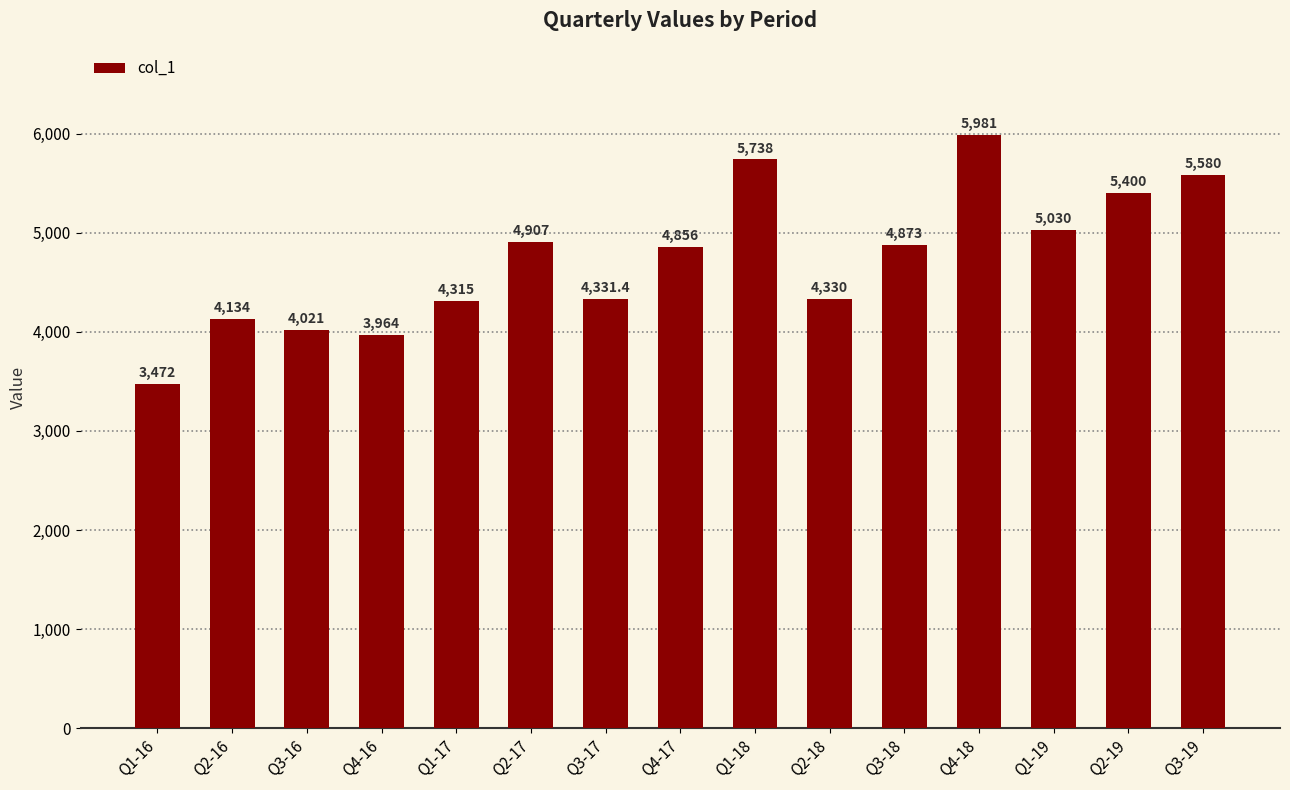

Is it true that the value at Q2-16 is 4134.0?

True